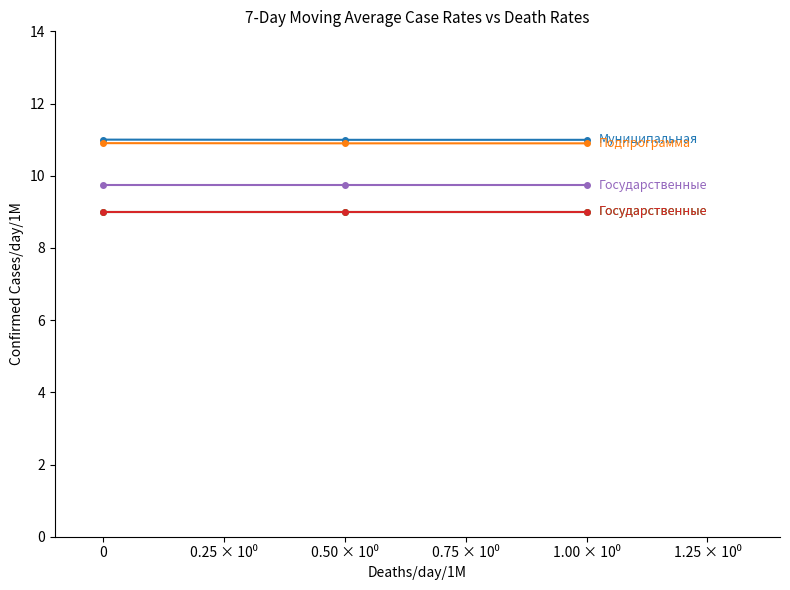

How many lines are shown in the chart?

5